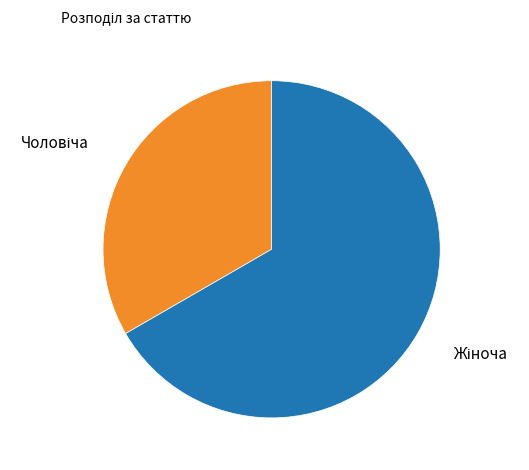

Is there a majority slice in this chart?

Yes